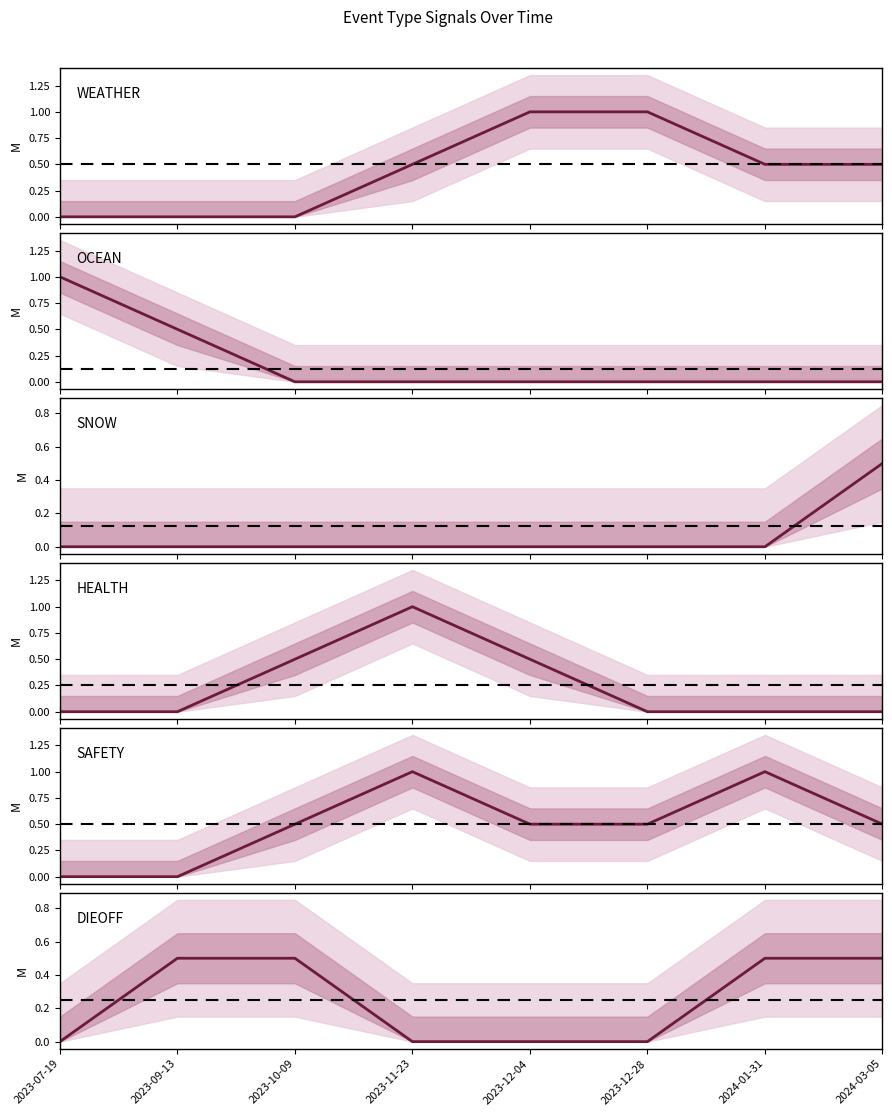

Which series has the largest total across all categories?

SAFETY